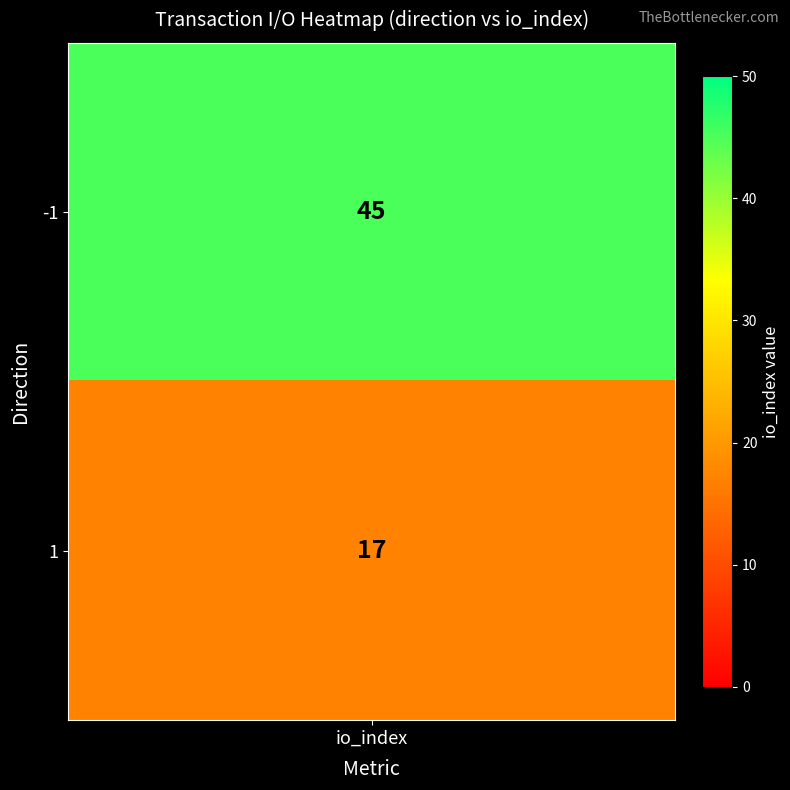

What is the sum of the values at 1 and -1?

62